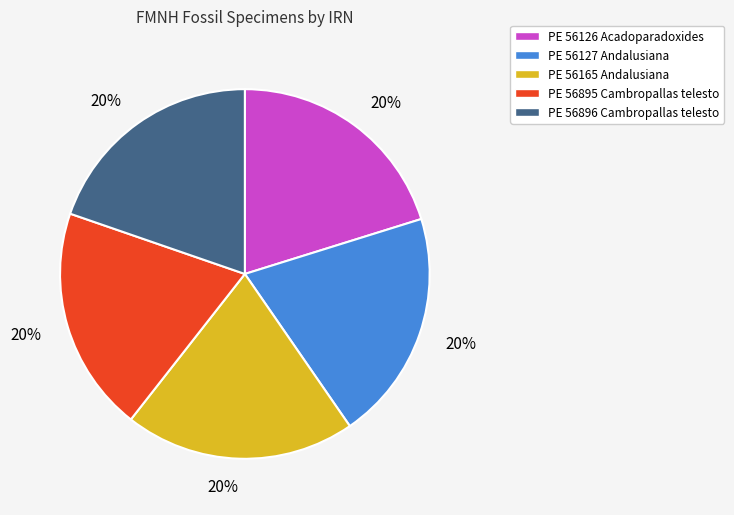

What is the ratio of the value at PE 56896 Cambropallas telesto to the value at PE 56126 Acadoparadoxides?

1.0